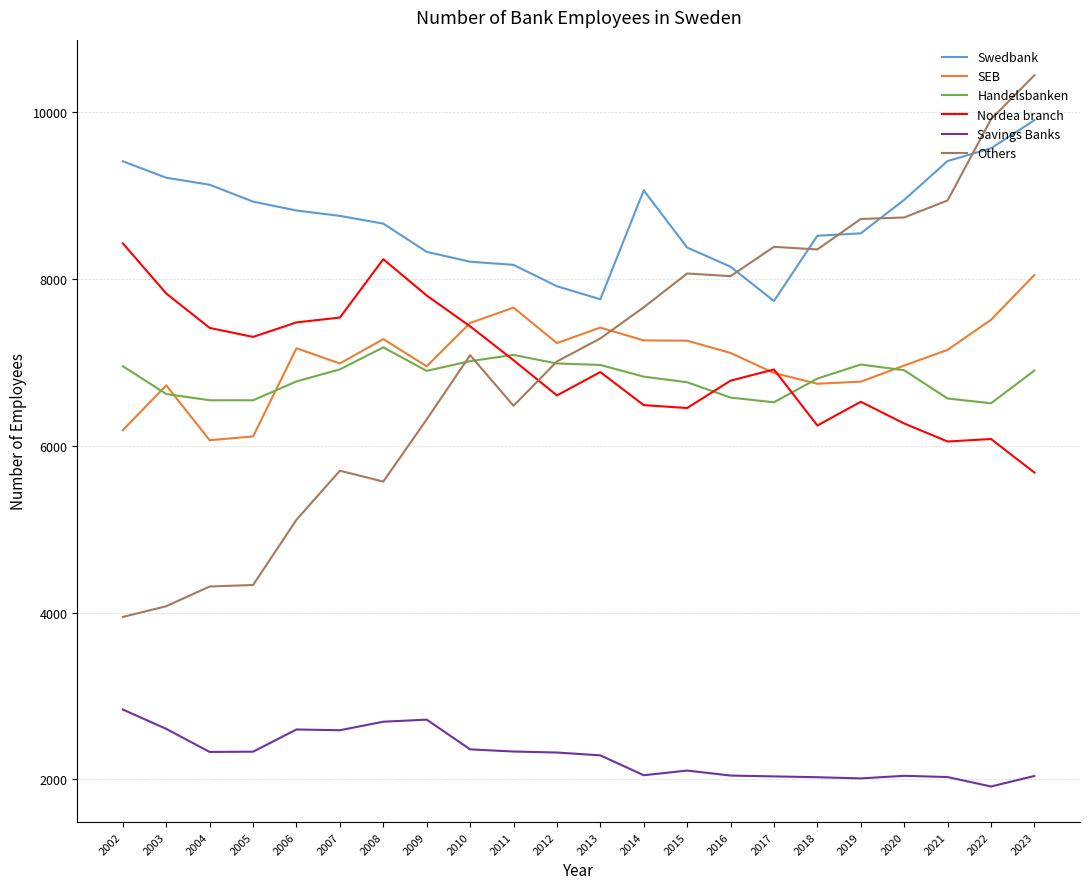

Is it true that SEB equals 7147 at 2021?

True